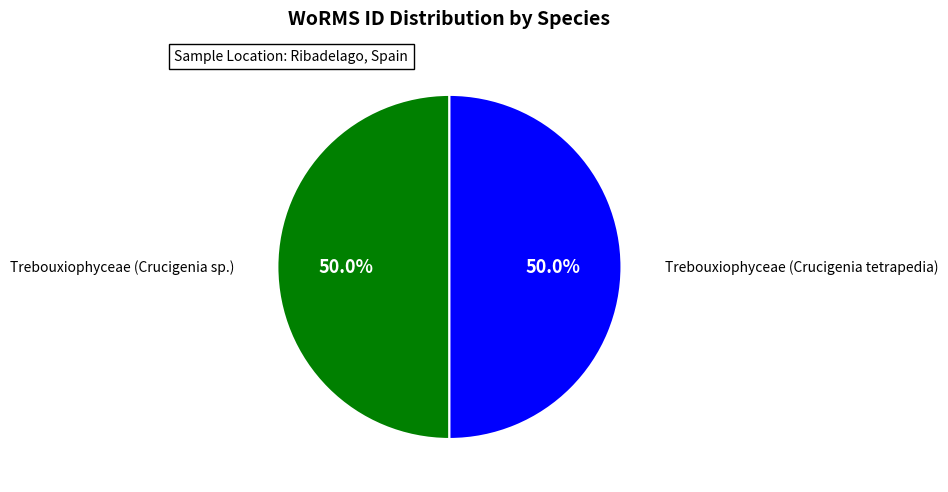

How many segments does this pie chart have?

2